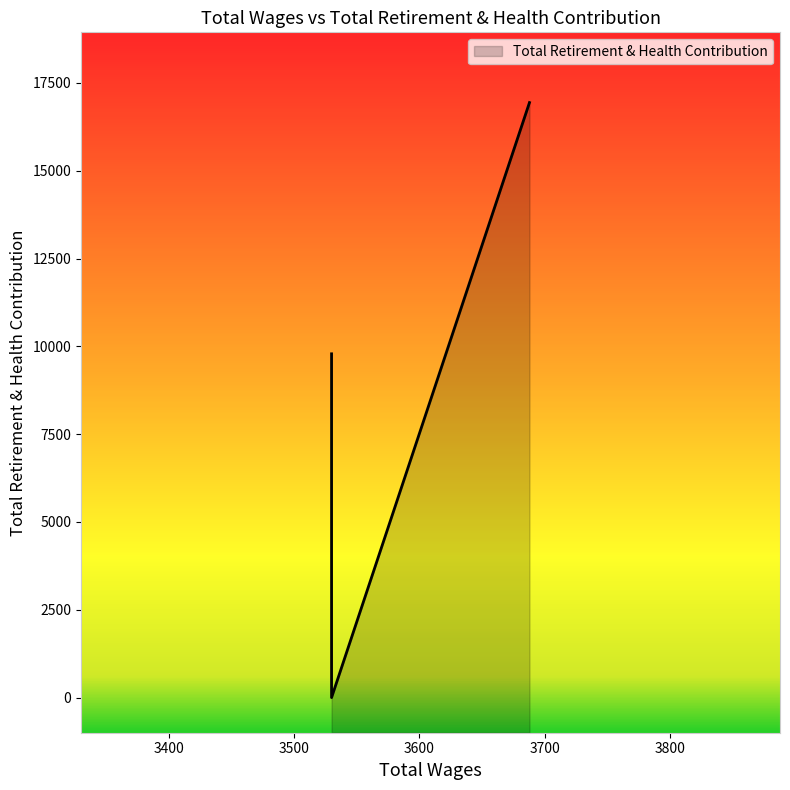

Where is the data nearest to the value 8470?

3530.0